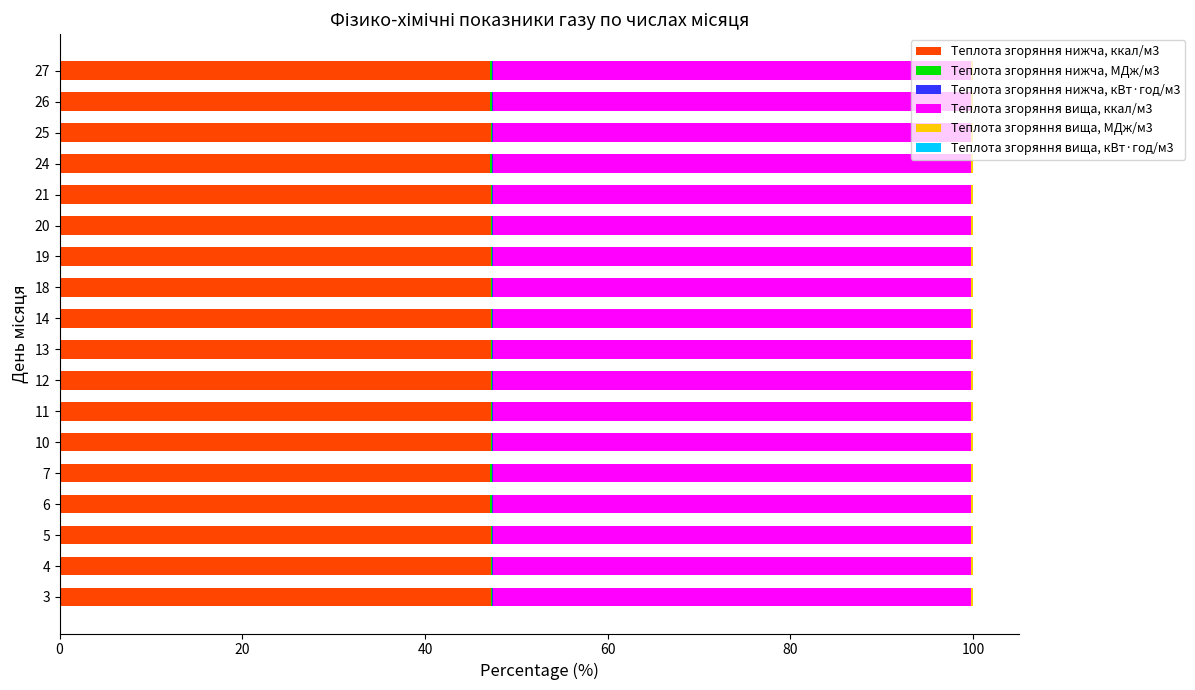

How many series are shown in this chart?

6